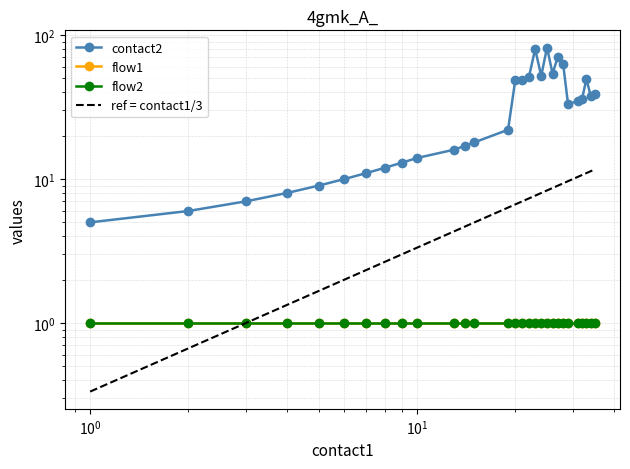

True or false: flow1 and flow2 intersect in this chart.

False